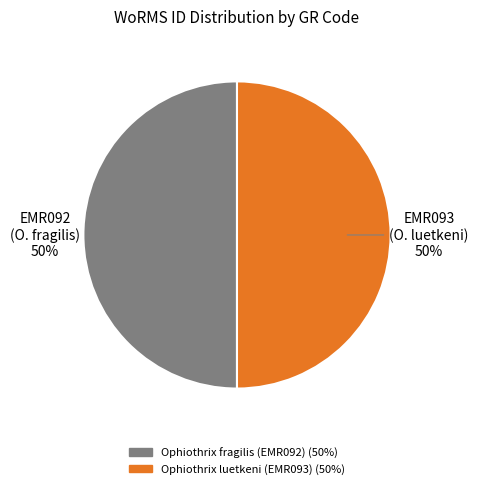

The Ophiothrix fragilis (EMR092) slice represents 50% of the pie. True or false?

True